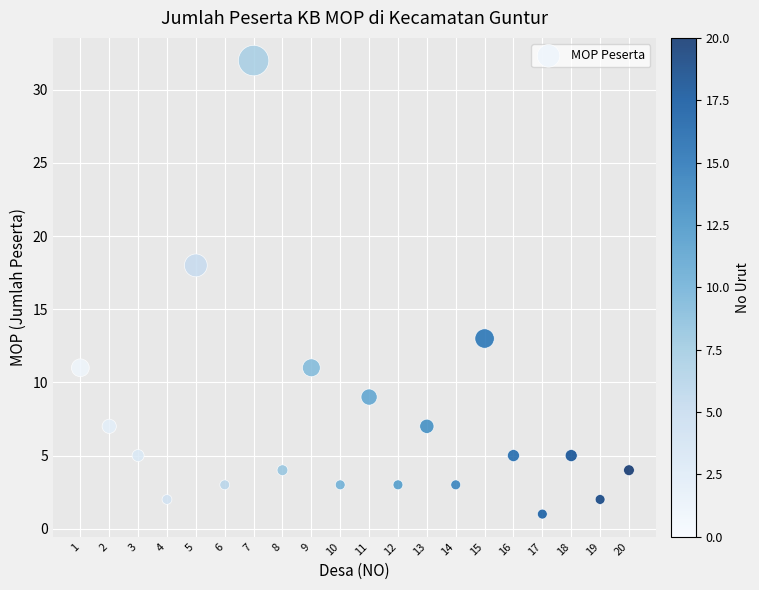

What Y value in the scatter plot is closest to 16?

18